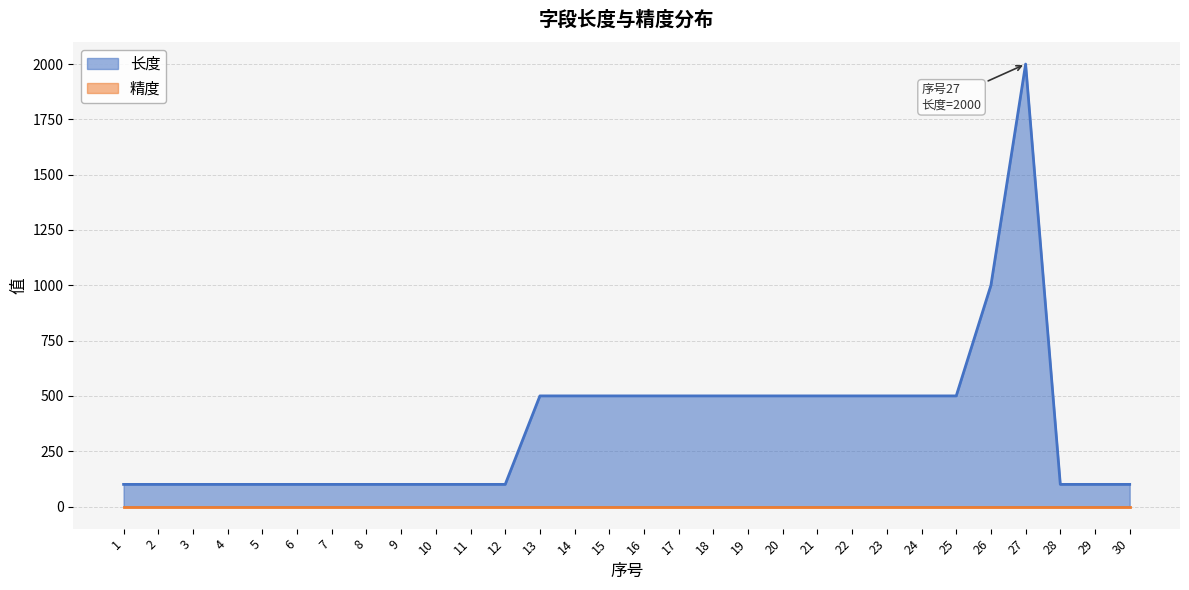

The value at 25 is 113. True or false?

False